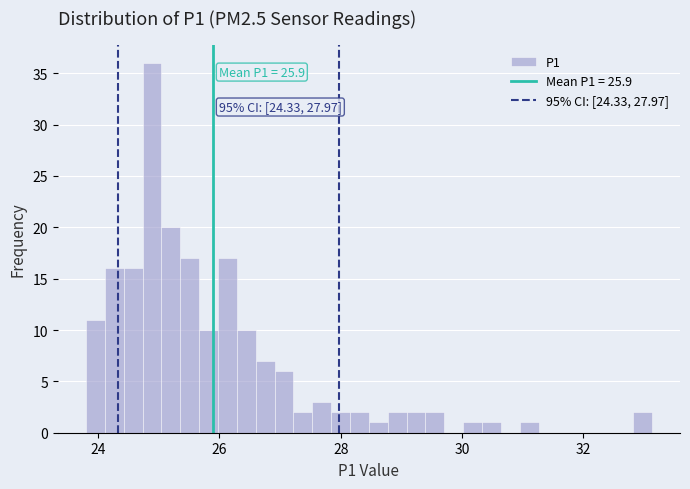

Around what value on the x-axis is the tallest bar? Give the approximate position of its centre, as read against the axis.

24.8